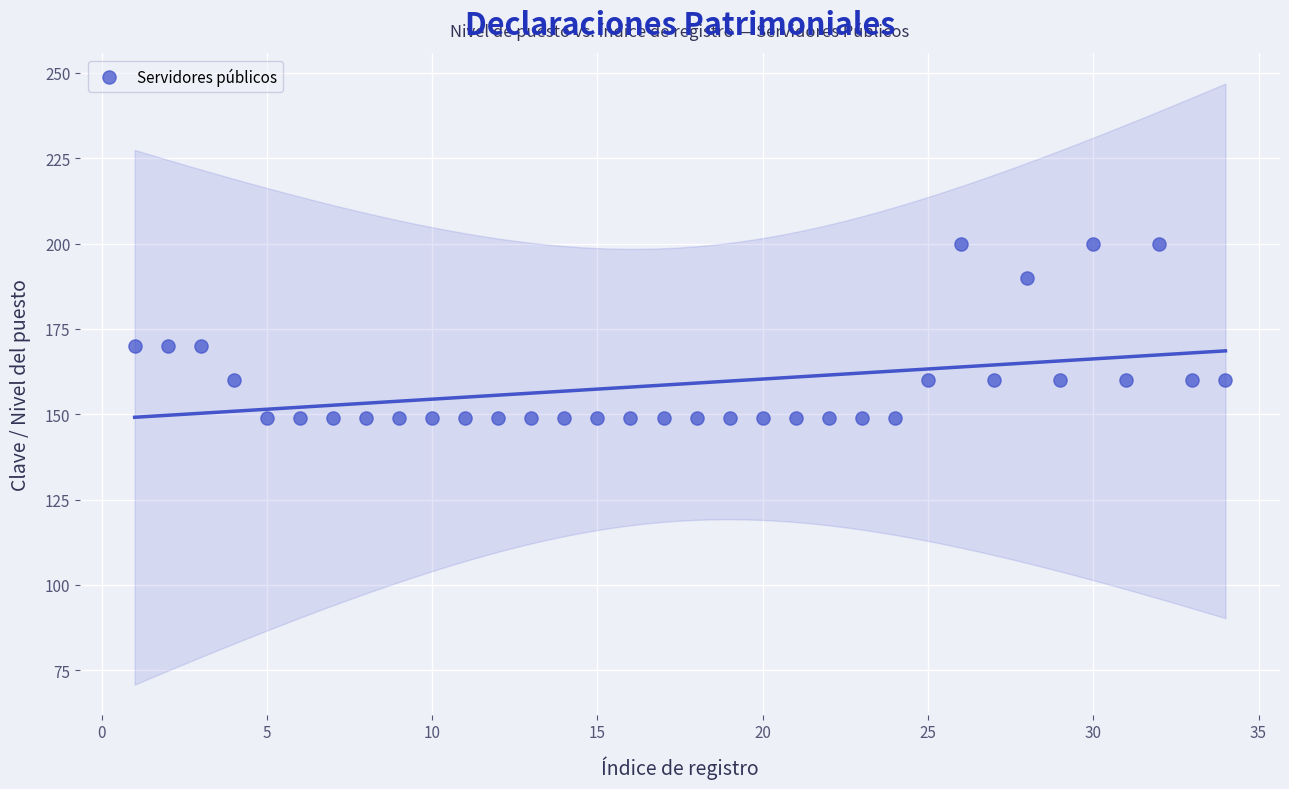

What is the range of X values (max minus min)?

33